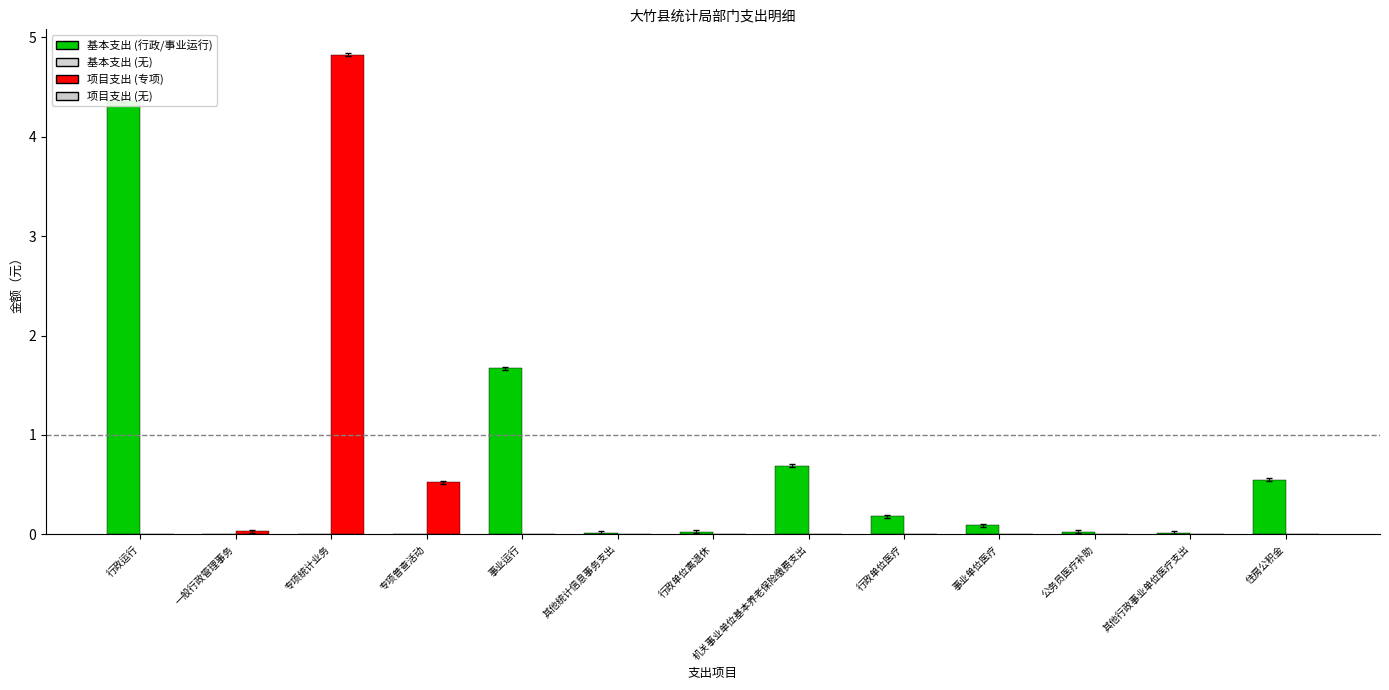

How many values in 项目支出 are above zero?

3